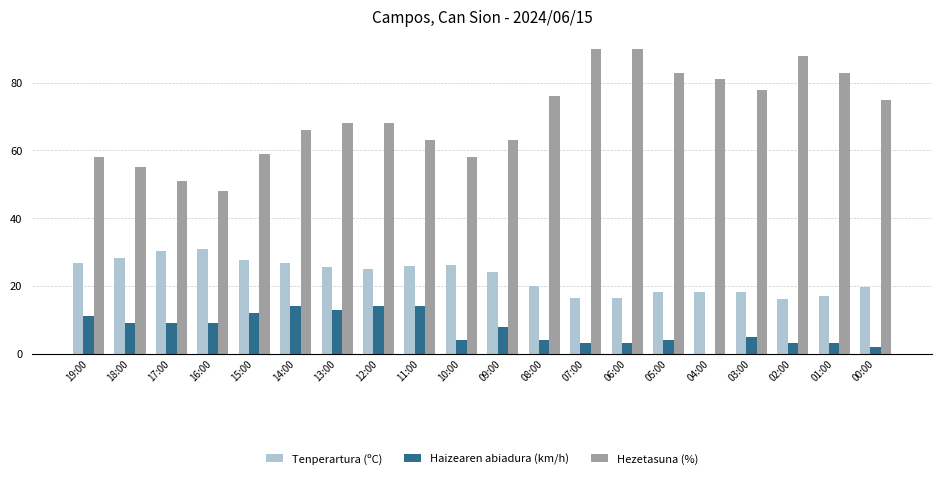

What is the total value across all series at 00:00?

96.7